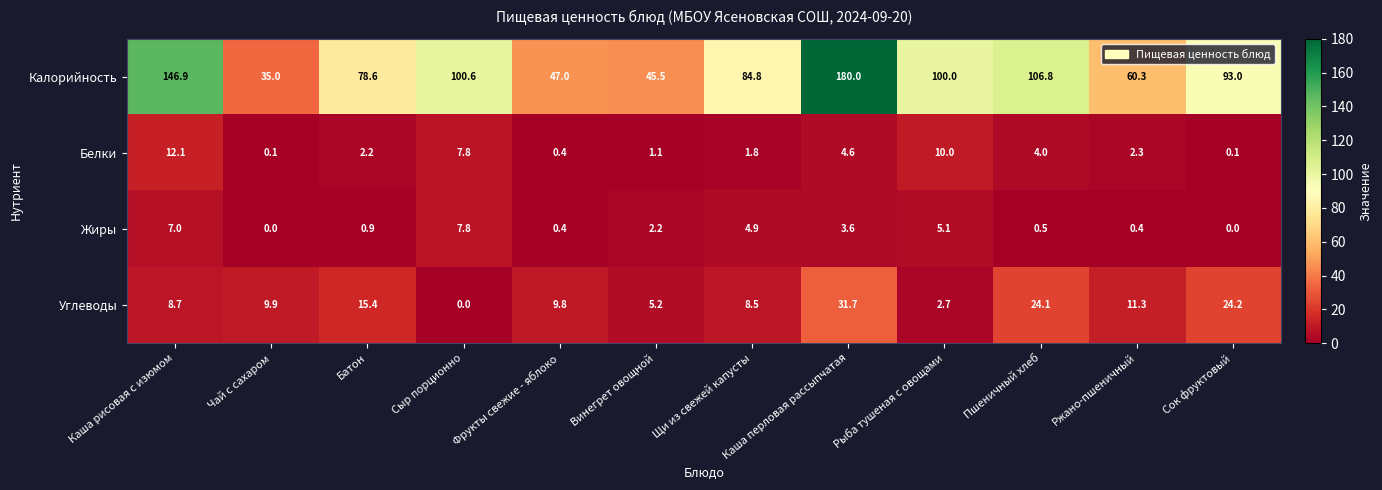

List the labels in order of Углеводы value, largest first.

Каша перловая рассыпчатая, Сок фруктовый, Пшеничный хлеб, Батон, Ржано-пшеничный, Чай с сахаром, Фрукты свежие - яблоко, Каша рисовая с изюмом, Щи из свежей капусты, Винегрет овощной, Рыба тушеная с овощами, Сыр порционно